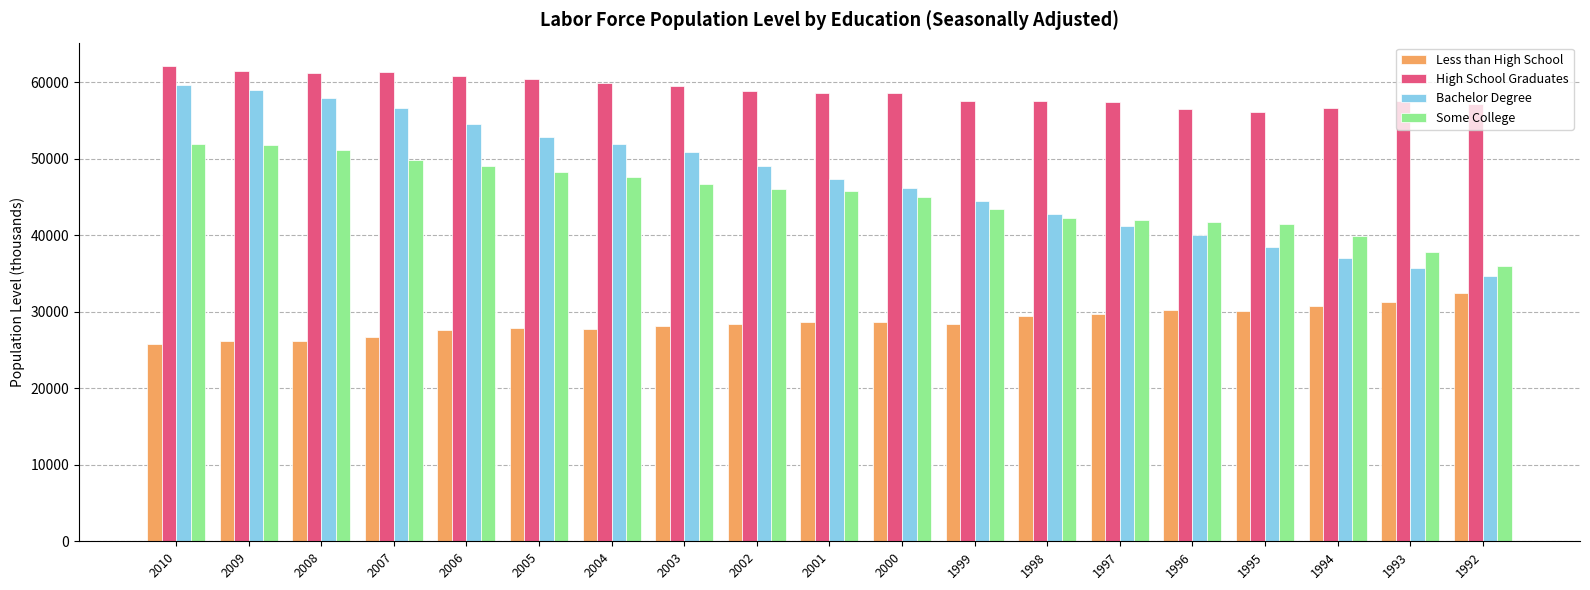

What is the difference between the second highest and second lowest values in the High School Graduates series?

5052.0